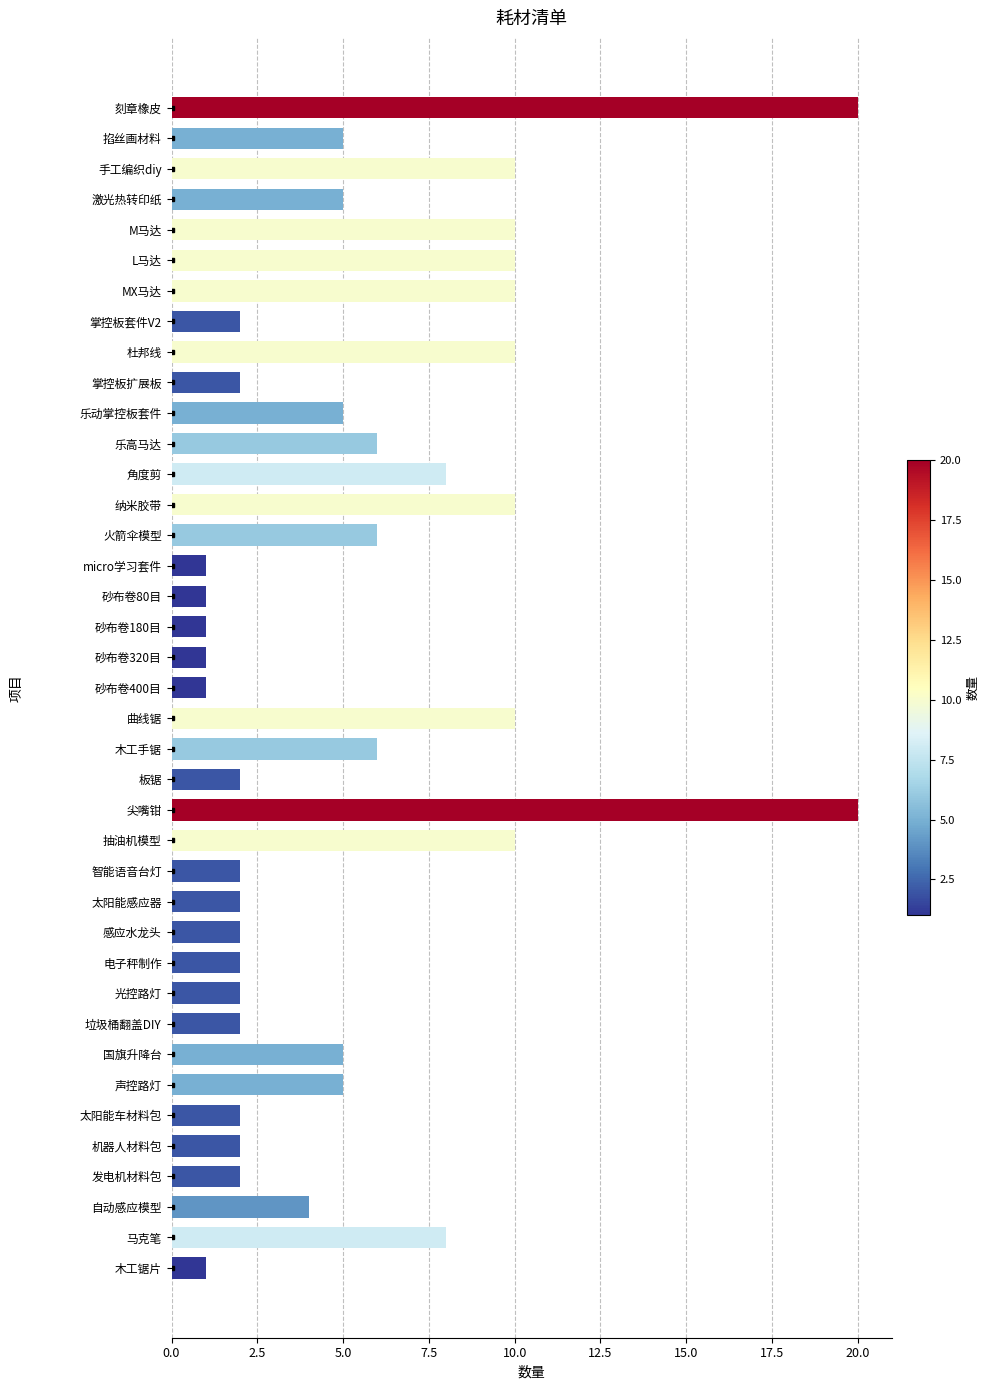

What is the minimum value shown in the chart?

1